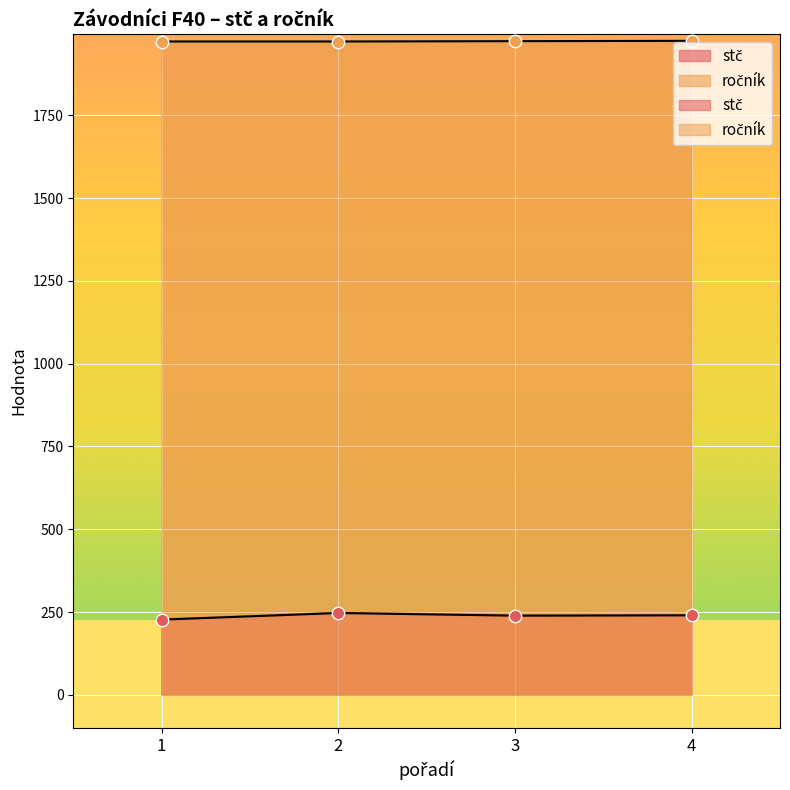

At which category is the sum across all series the highest?

2